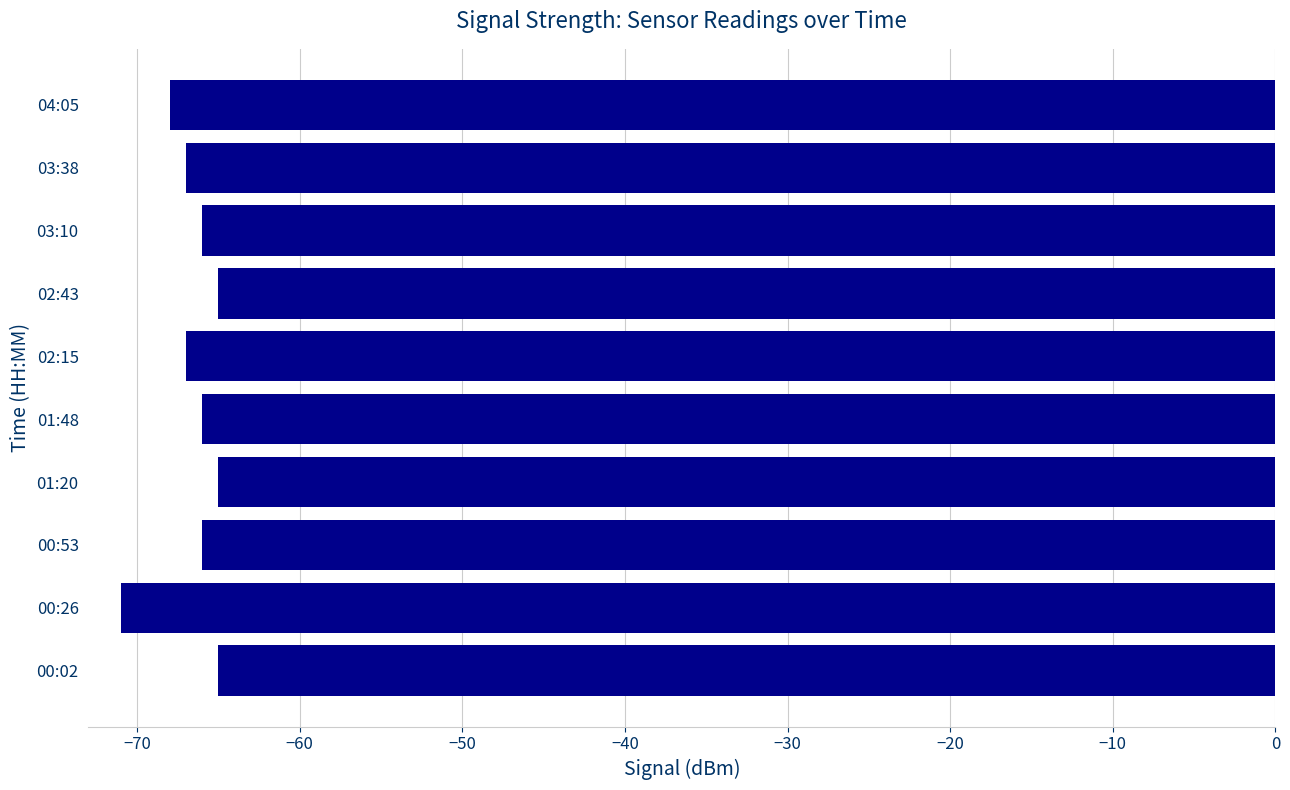

What is the average value?

-67